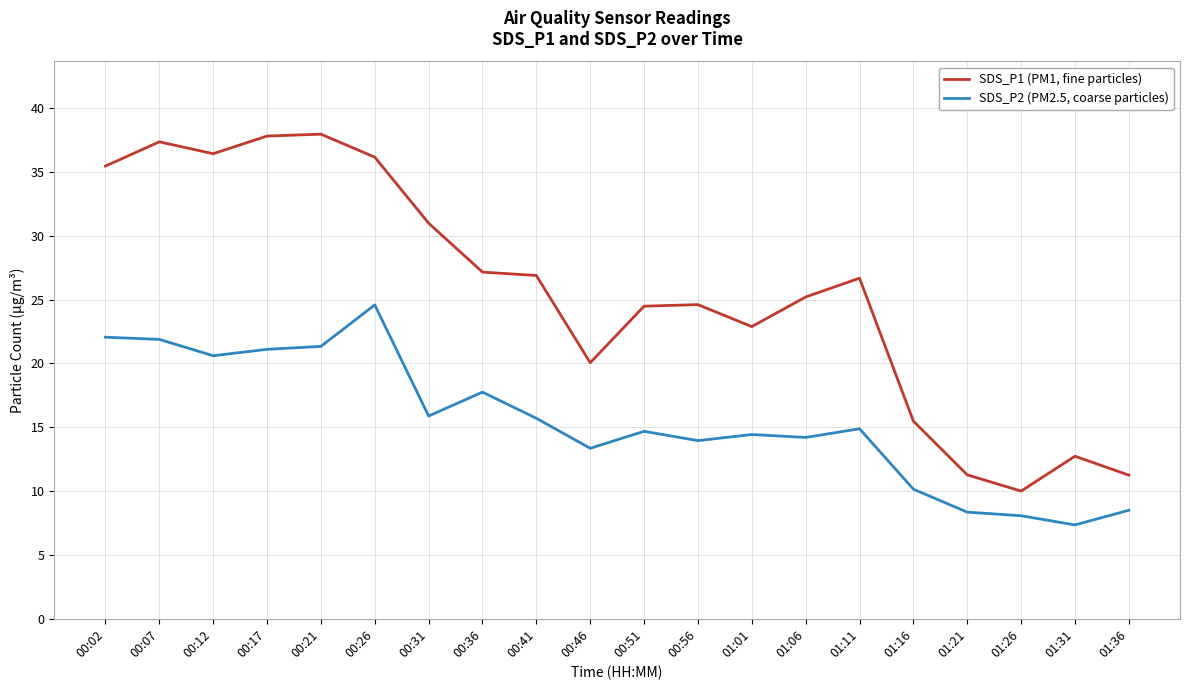

What is the sum of all SDS_P2 (PM2.5, coarse particles) values?

308.8